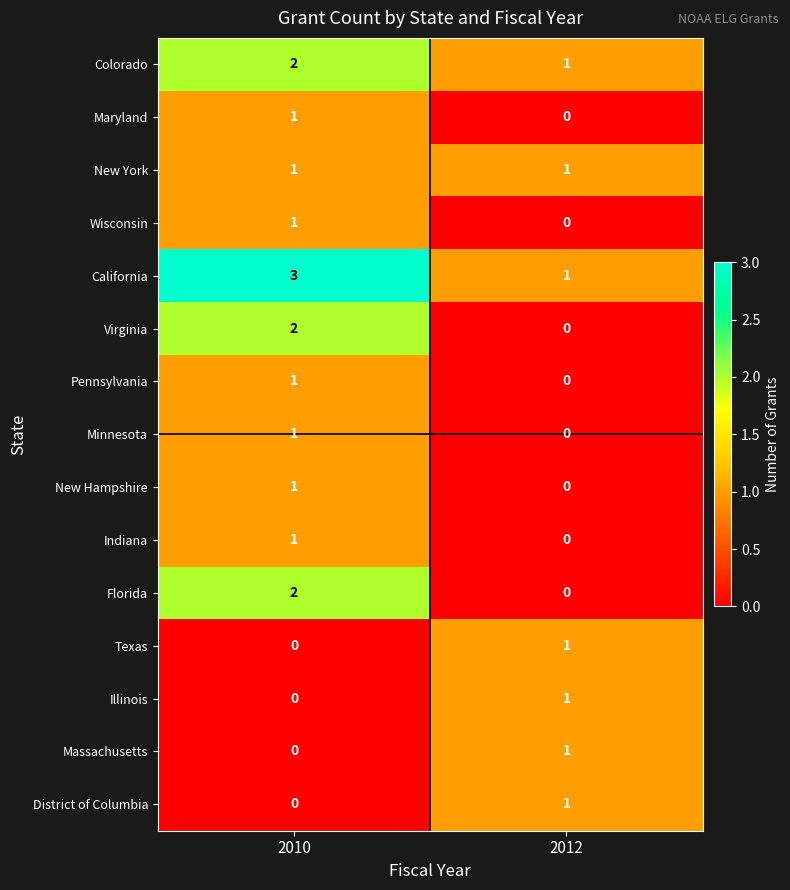

At which category does the chart reach its peak across all series?

2010